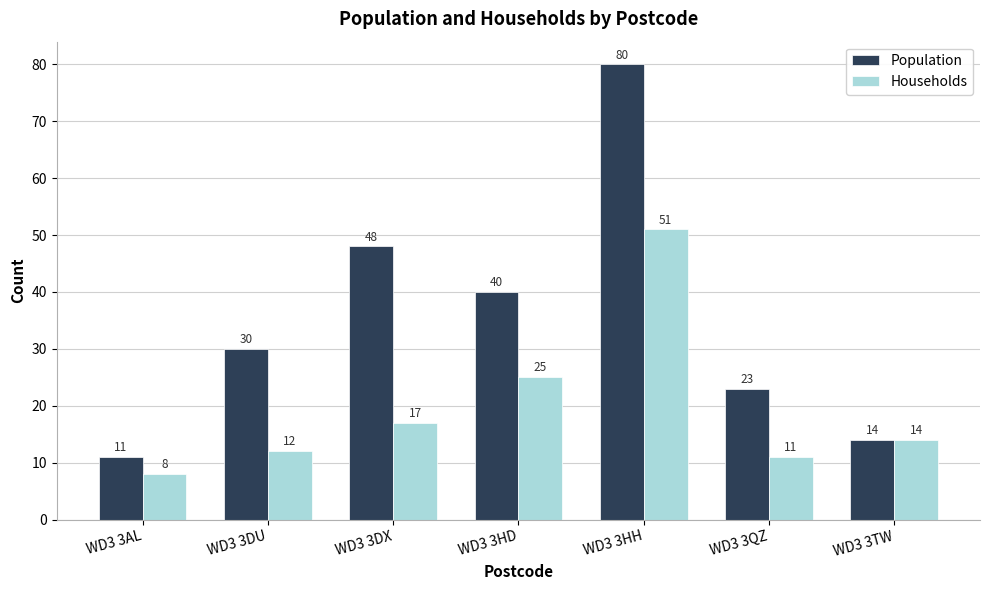

Reading left to right, what are all the values shown in this chart?

Population: 11	30	48	40	80	23	14
Households: 8	12	17	25	51	11	14